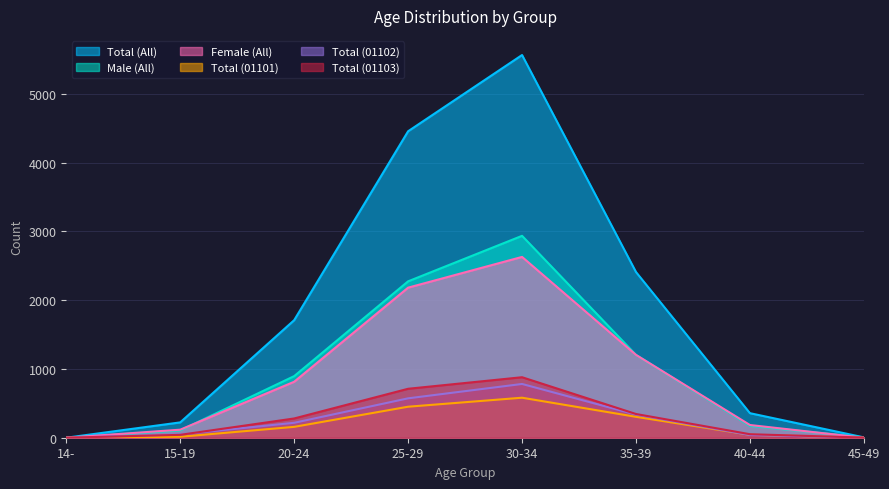

True or false: Total (01102) and Total (All) cross at least once.

False